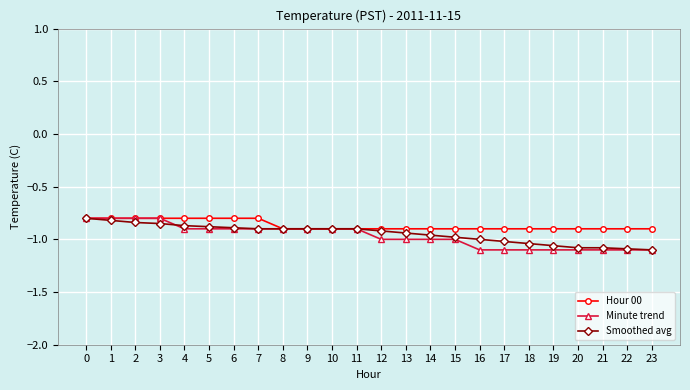

Between 8 and 16, which series saw the biggest shift?

Minute trend